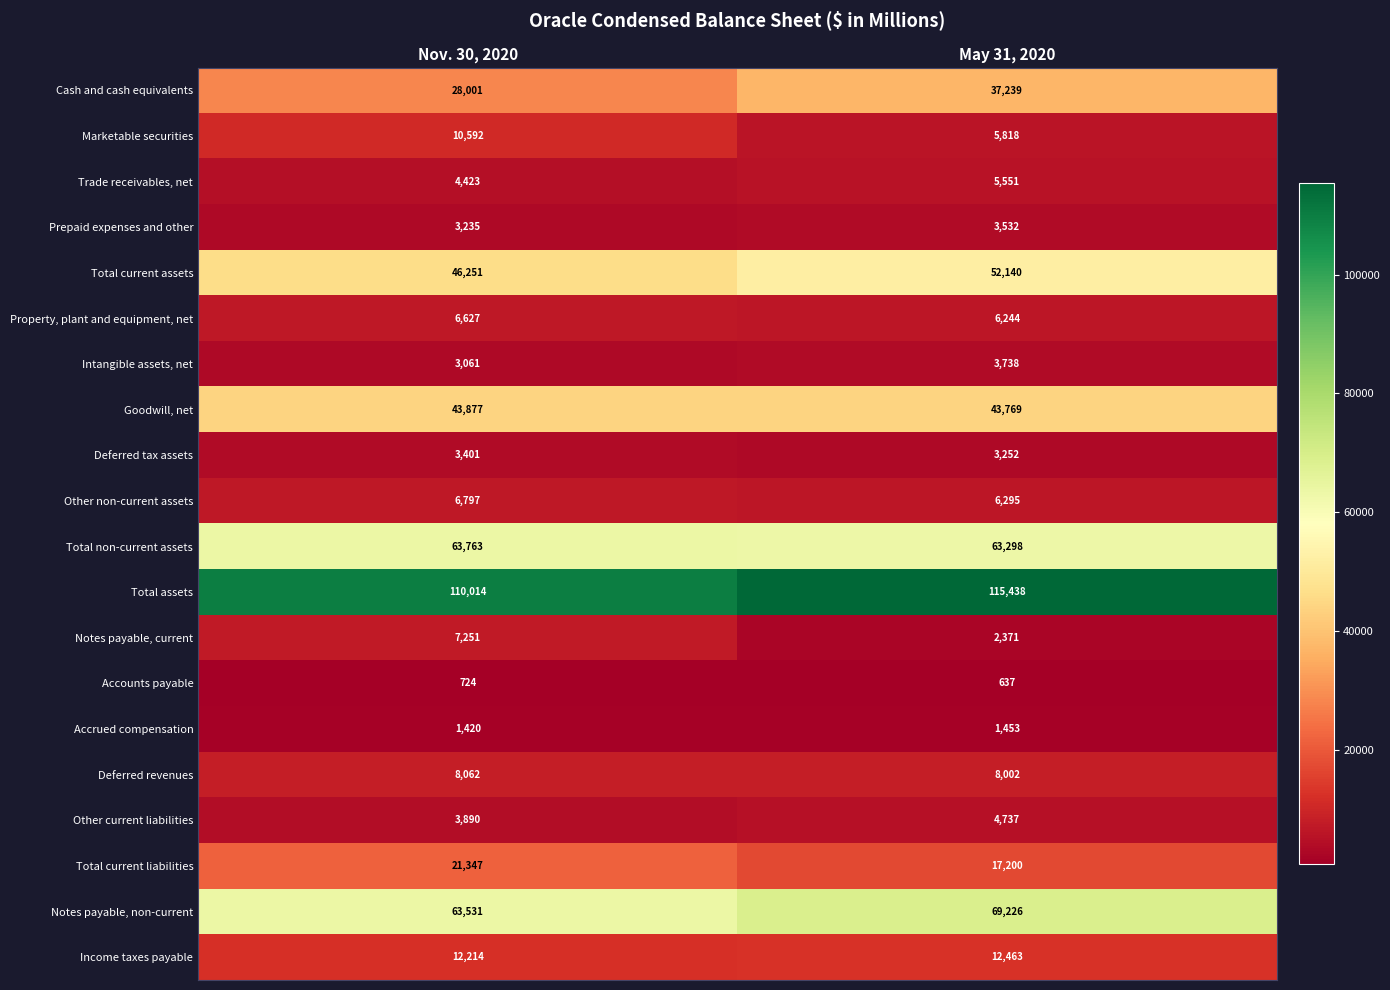

What is the maximum value shown in the chart?

115438